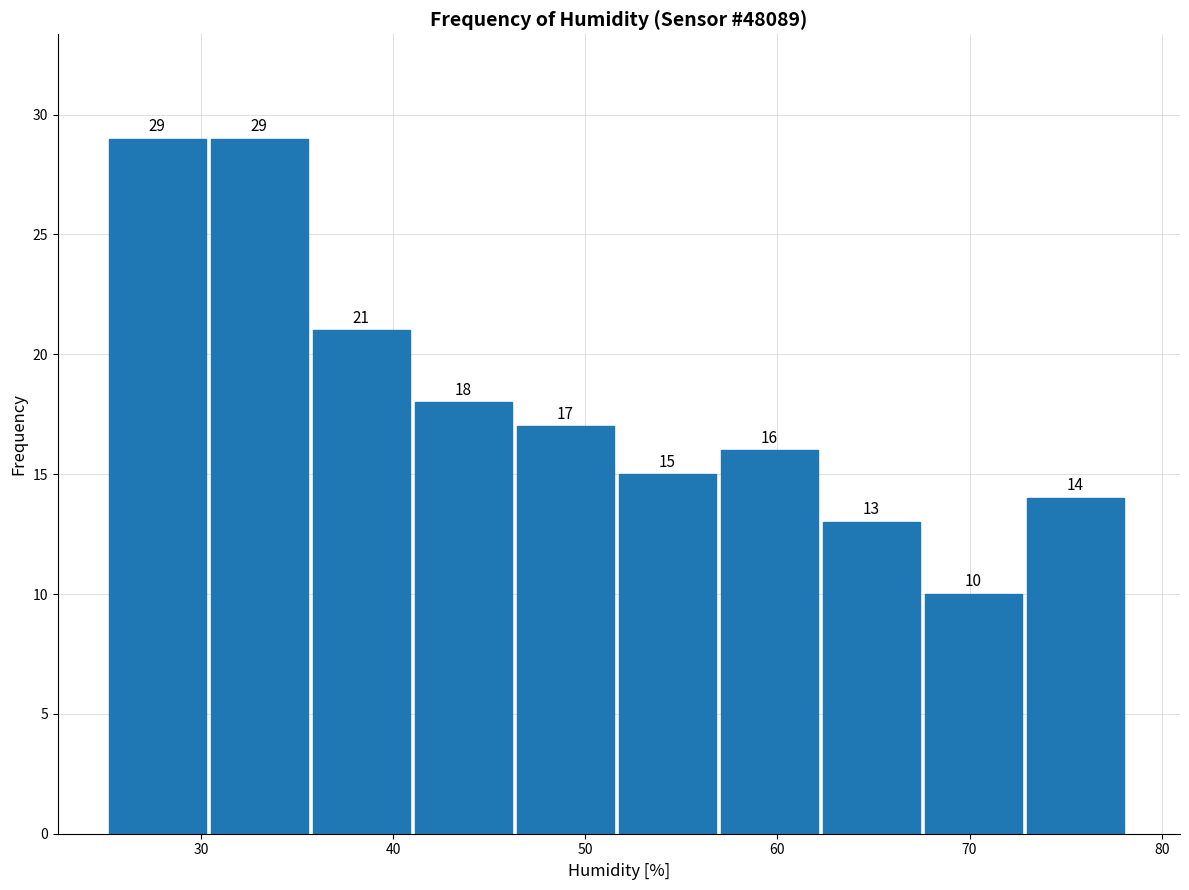

What is the height of the bar covering 68 to 73 on the x-axis? The bar edges are not printed on the chart, so give them approximately, as read against the axis.

10